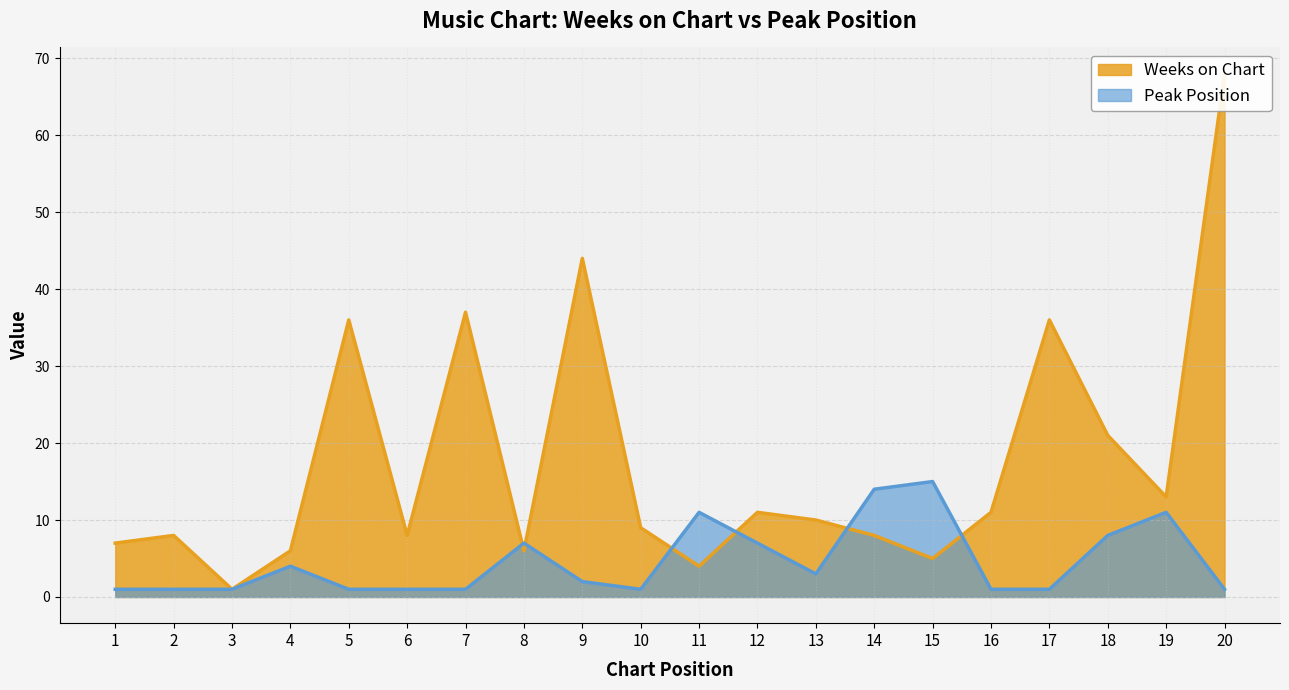

Is the value of Weeks on Chart at 17 greater than the value of Peak Position at 5?

Yes